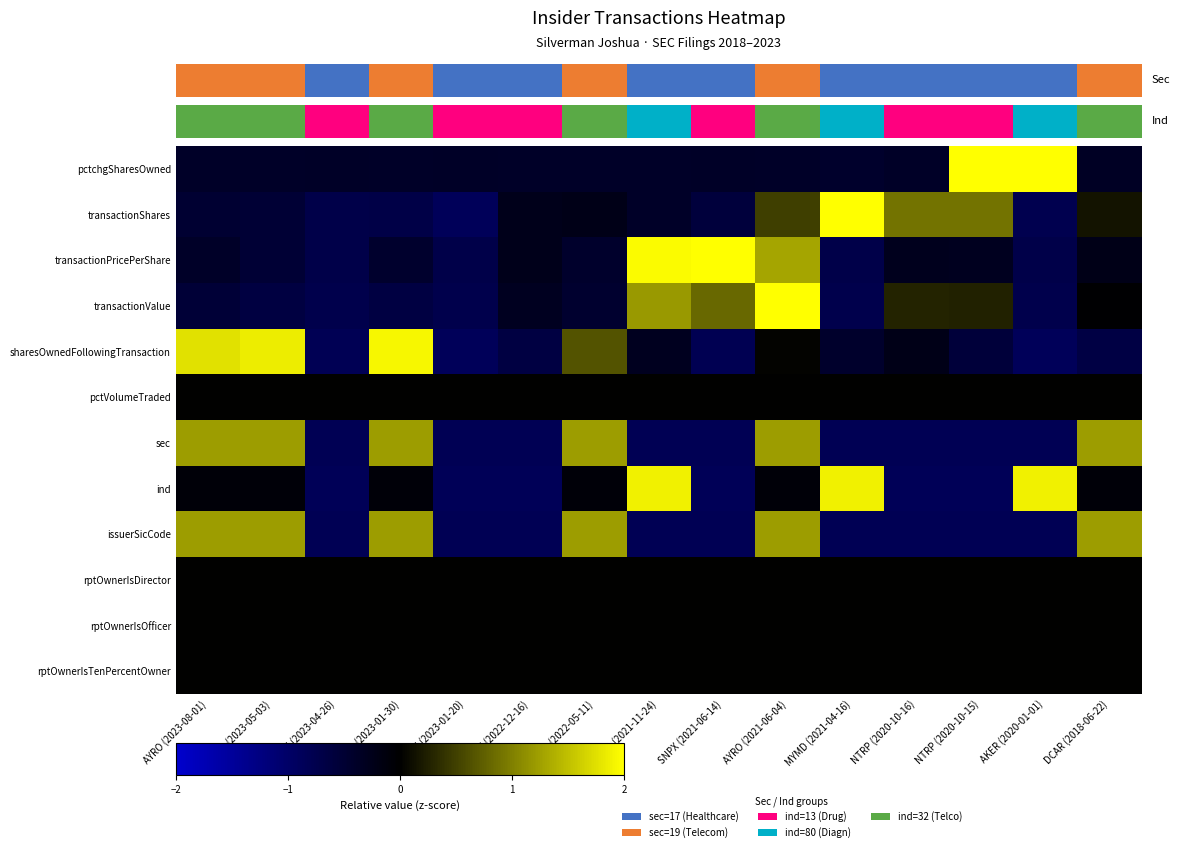

Which series changed the most between NTRP (2020-10-15) and AKER (2020-01-01)?

ind